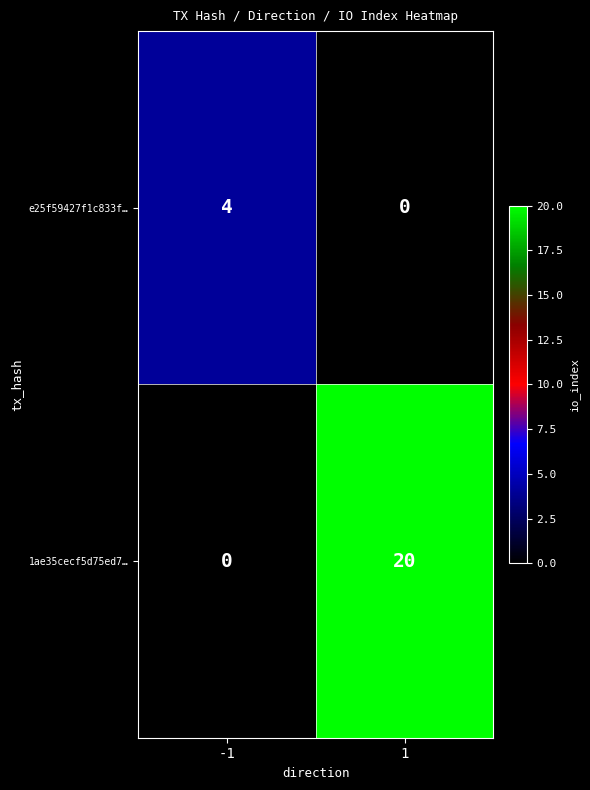

What is the maximum value for e25f59427f1c833f…?

4